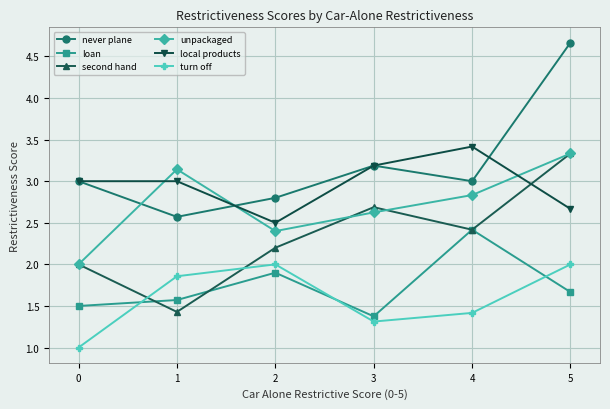

What is the value of the local products point at the 5th from the left?

3.4